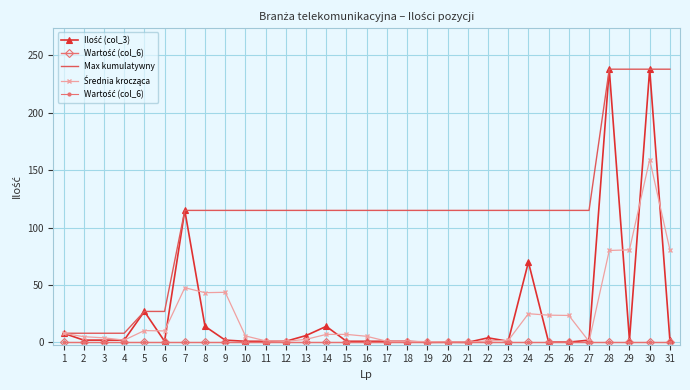

Is the value of Max kumulatywny at 4 greater than the value of Średnia krocząca at 12?

Yes